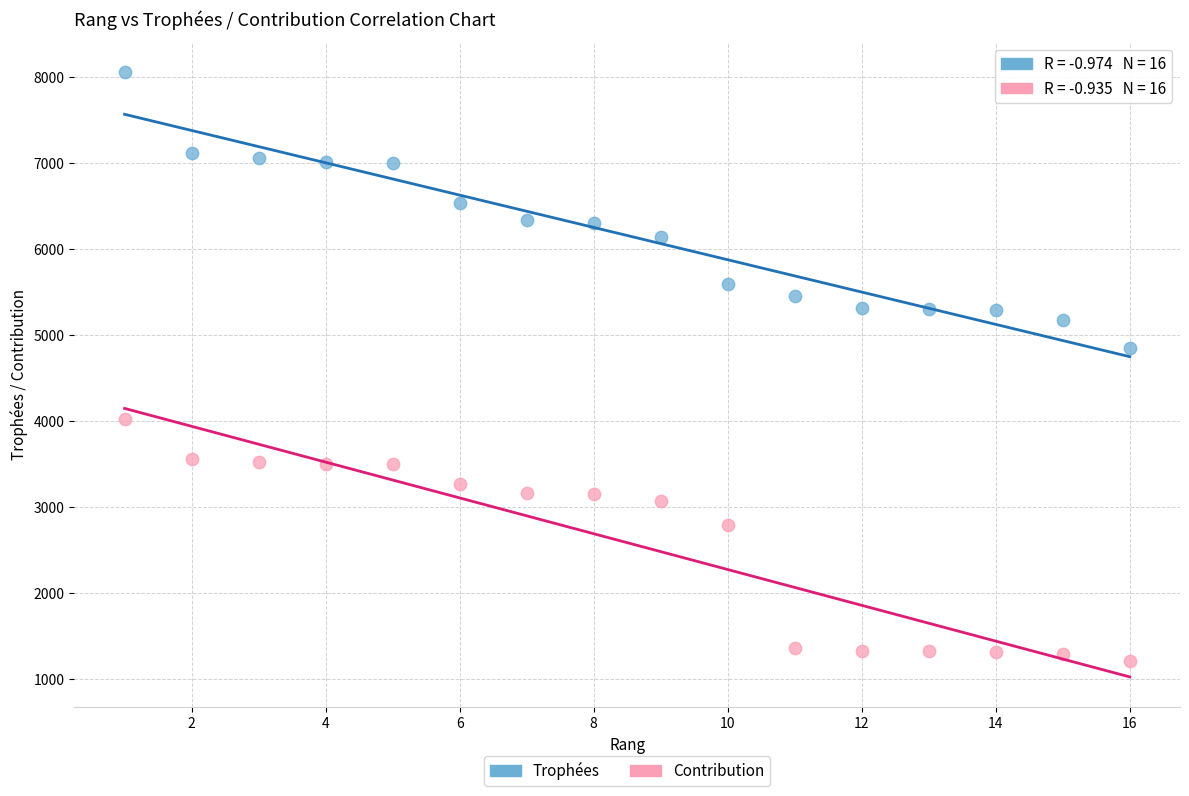

In the Contribution series, what Y value is closest to 2621?

2796